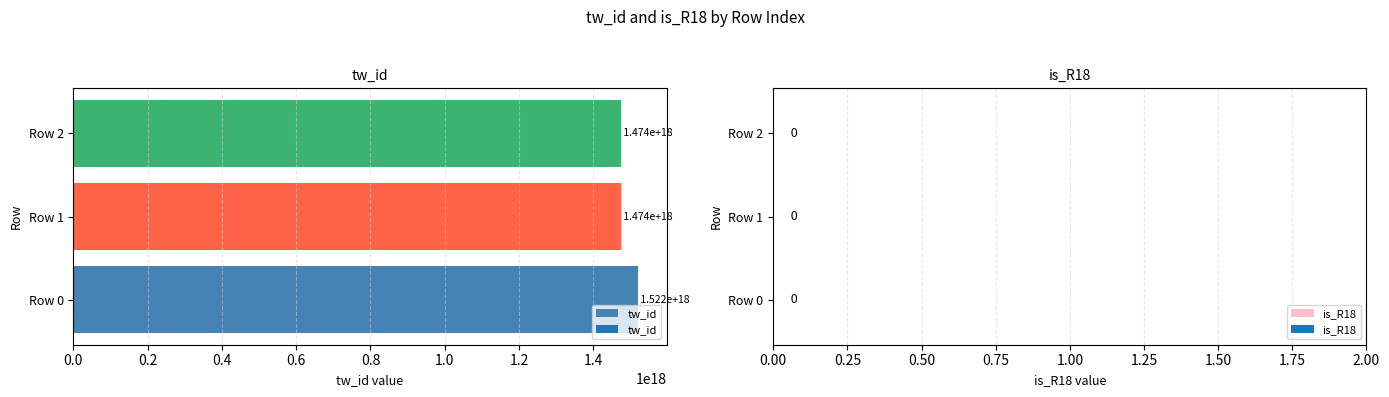

Rank the categories by value from highest to lowest.

Row 0, Row 1, Row 2